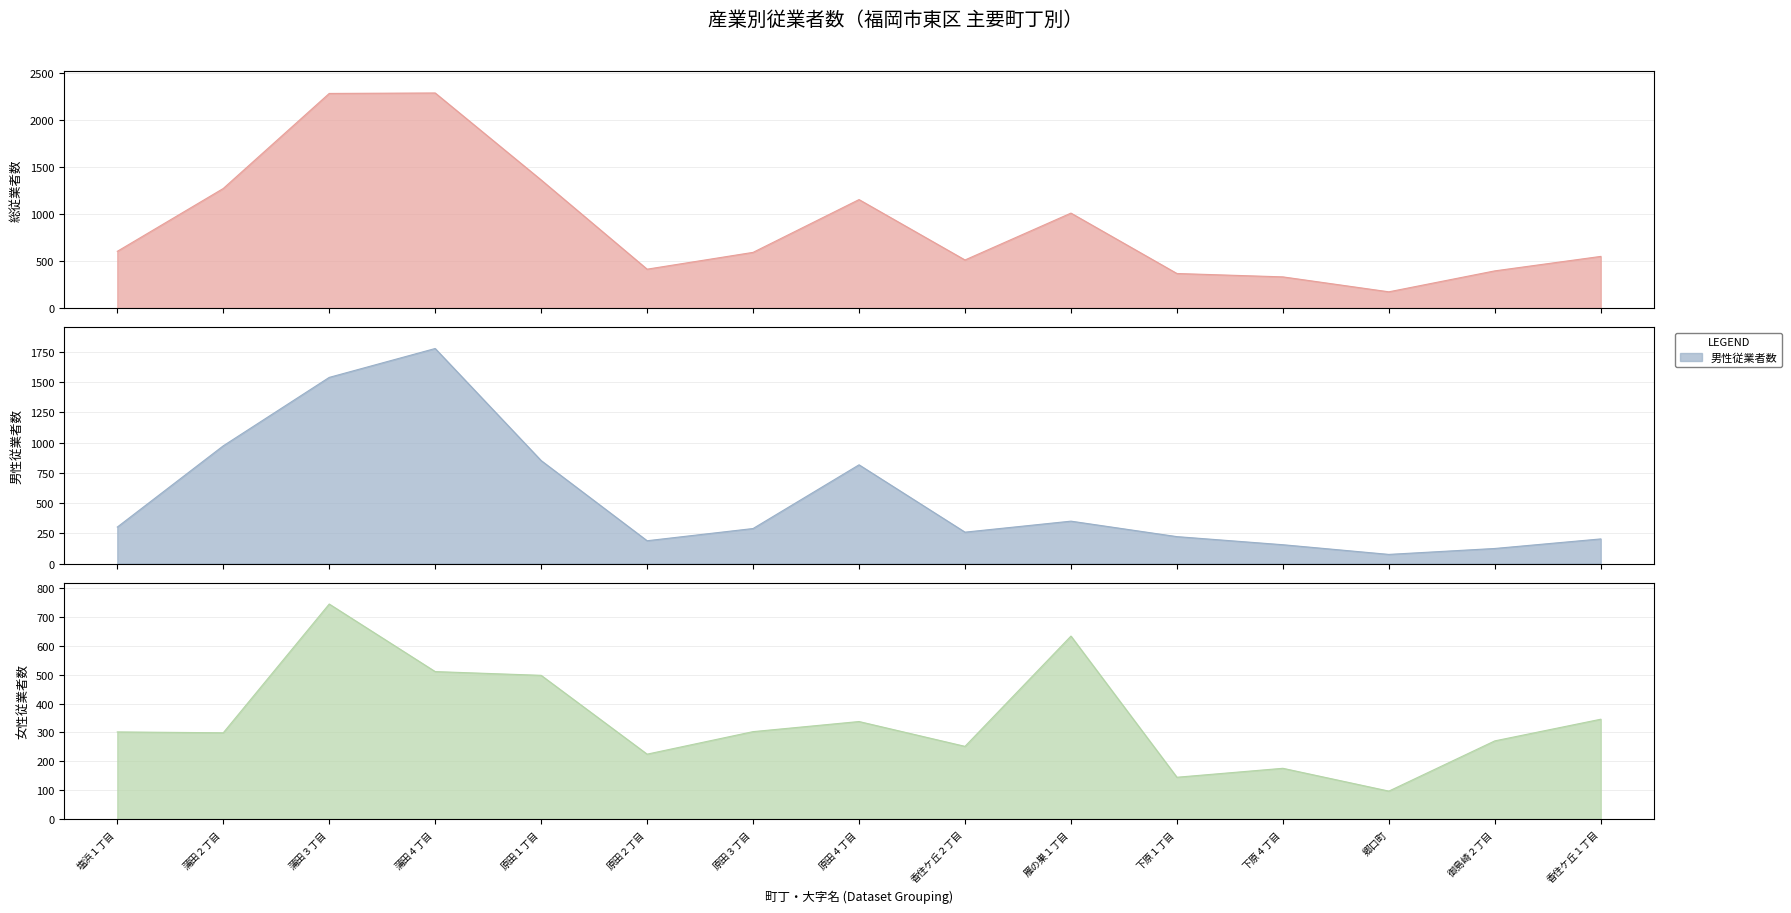

What is the difference between the 男性従業者数 values at 原田２丁目 and 郷口町?

113